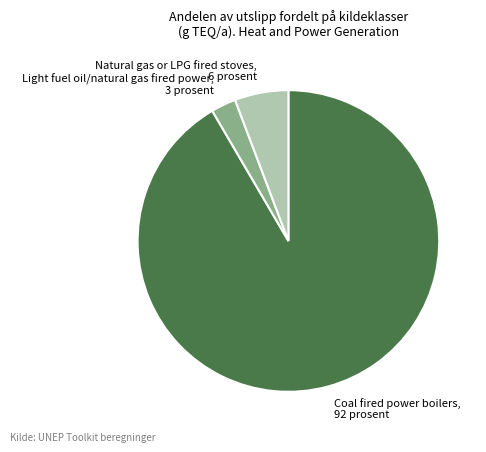

Does any single category account for the majority?

Yes